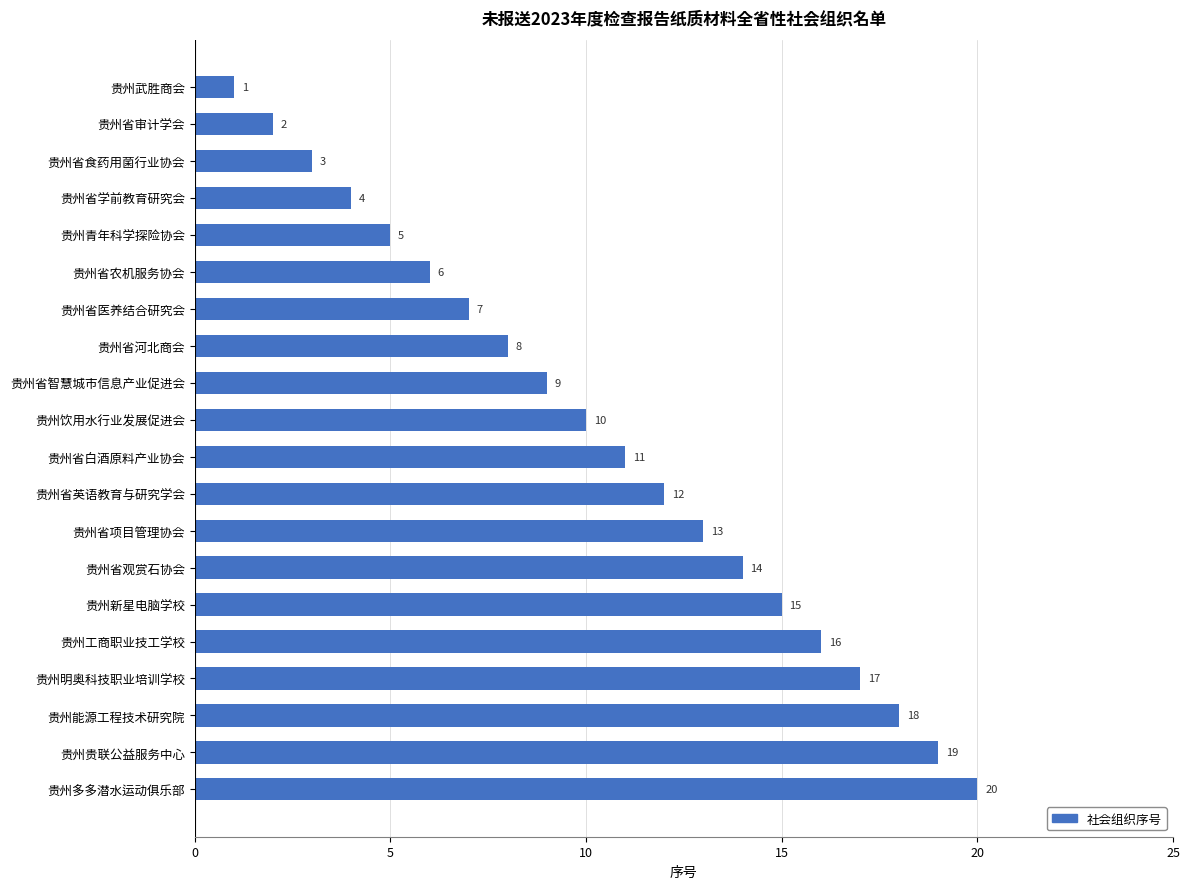

What is the maximum value shown in the chart?

20